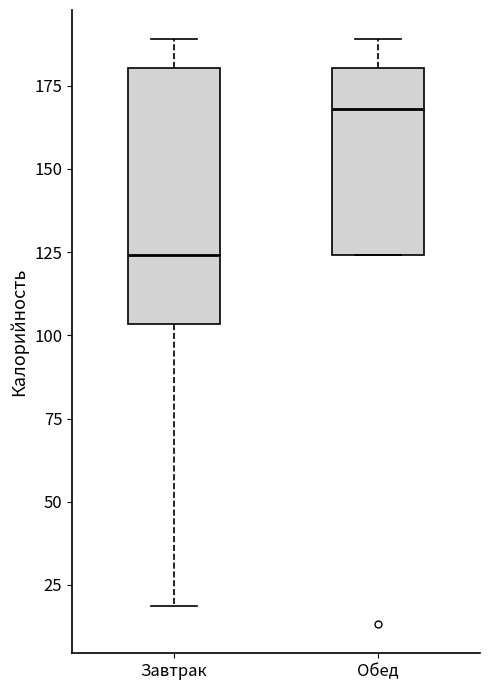

Reading left to right, read every box against the y-axis: the position of its median line, the range the box covers, and the ends of its whiskers. The values are not printed on the chart, so give them approximately, as read against the axis.

Завтрак: median 125, box 105 to 180, whiskers 20 to 190
Обед: median 170, box 125 to 180, whiskers 125 to 190